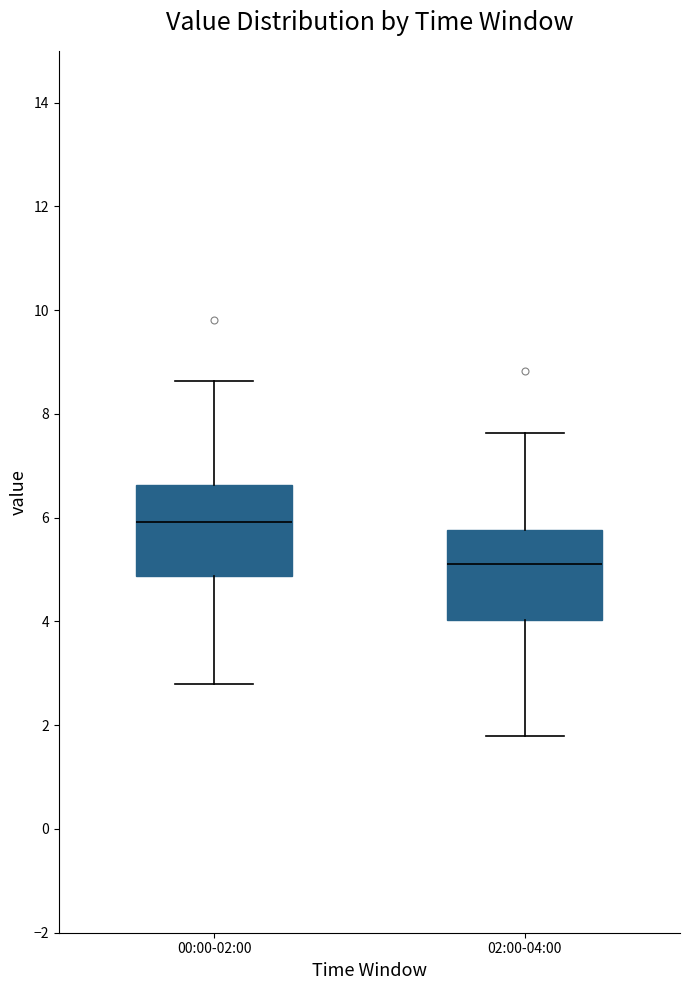

Which box has the lowest median line?

02:00-04:00